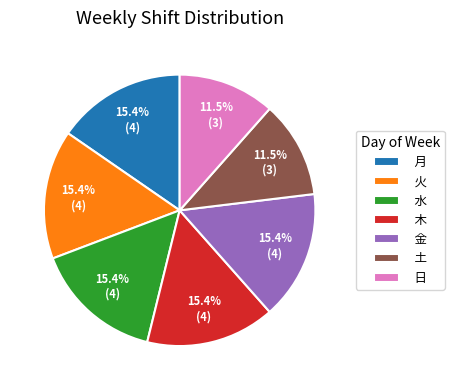

Do 月 and 火 together represent more than half of the pie?

No